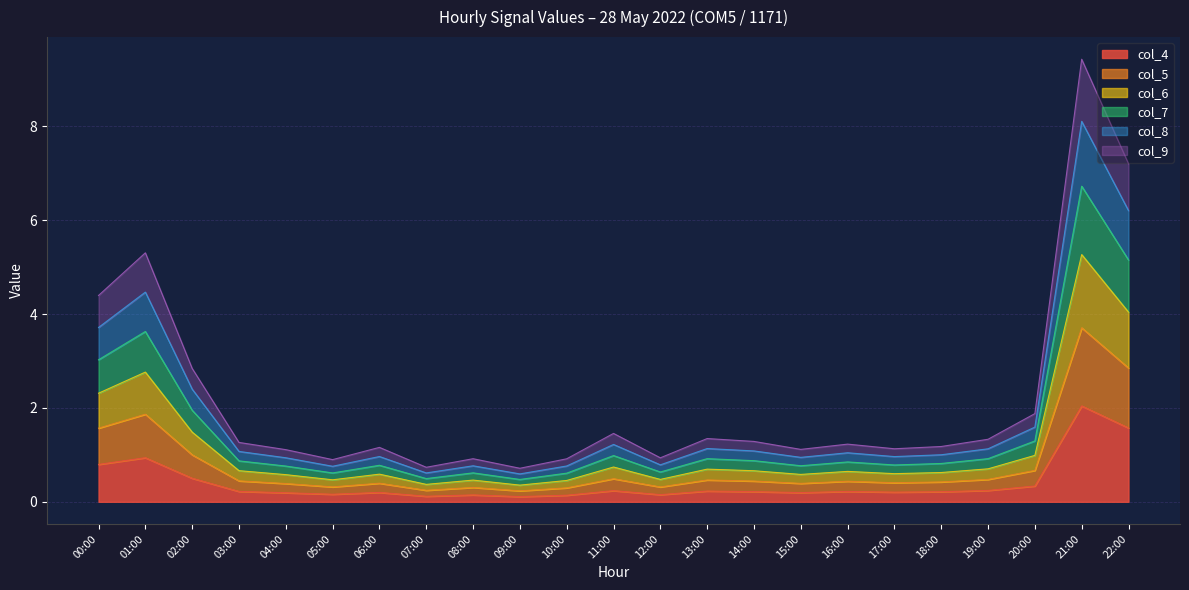

At which category is the sum across all series the highest?

21:00